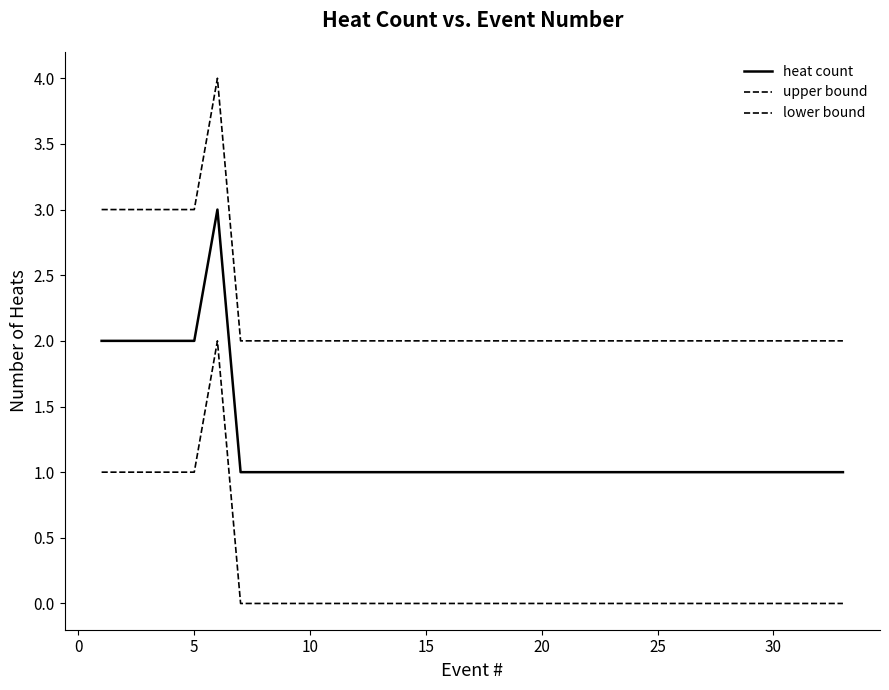

Rank the series by their average value, from highest to lowest.

upper bound, heat count, lower bound